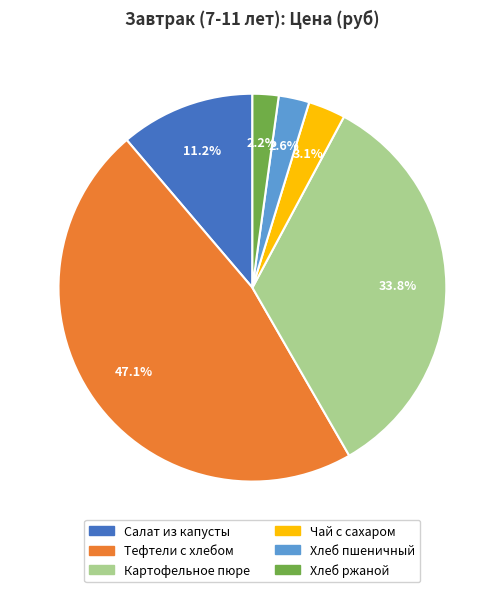

Which slice is the largest?

Тефтели c хлебом